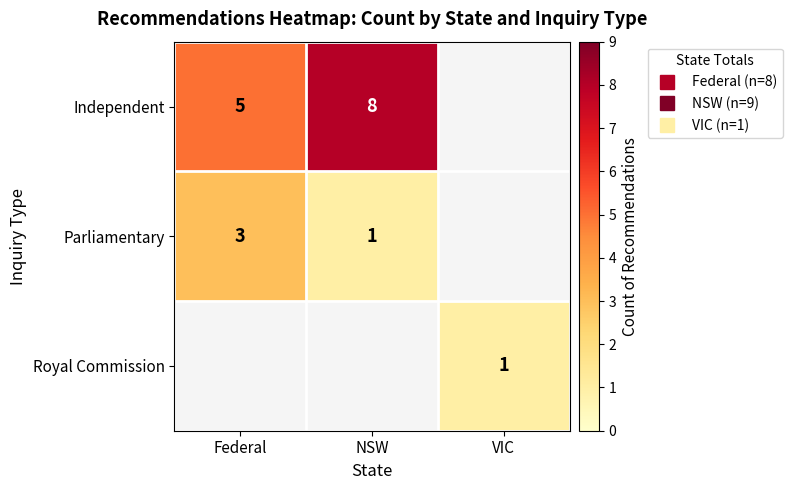

Count the number of categories in the chart.

3